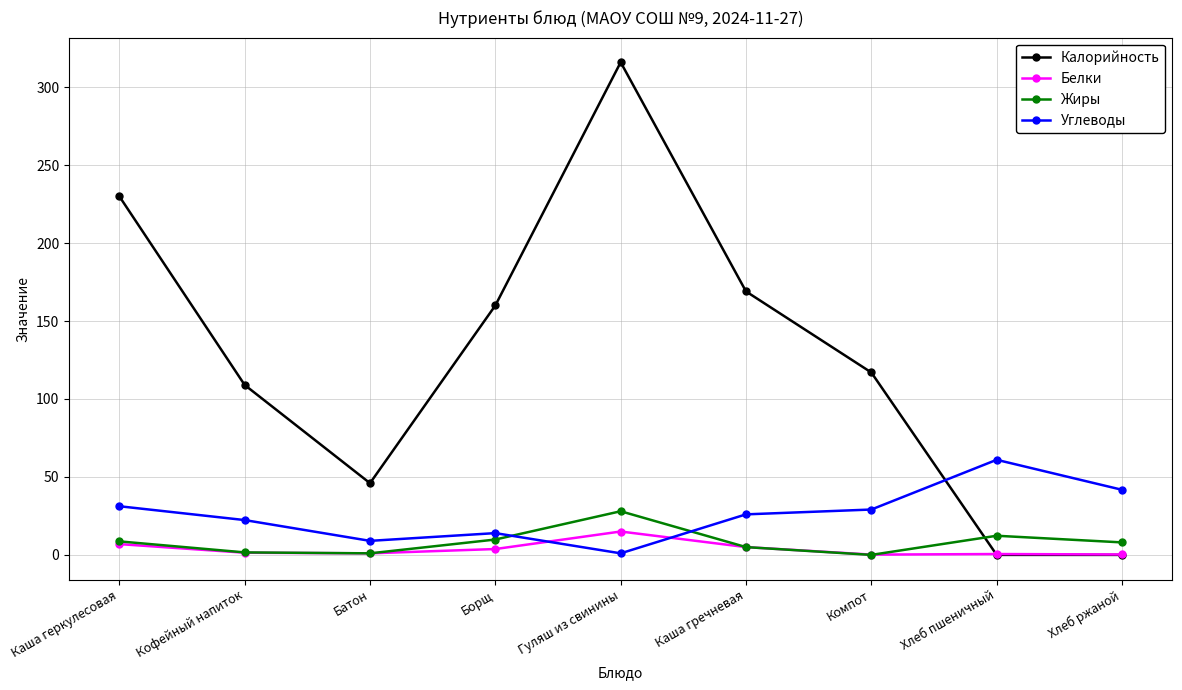

List the series in order of their peak value, lowest first.

Белки, Жиры, Углеводы, Калорийность